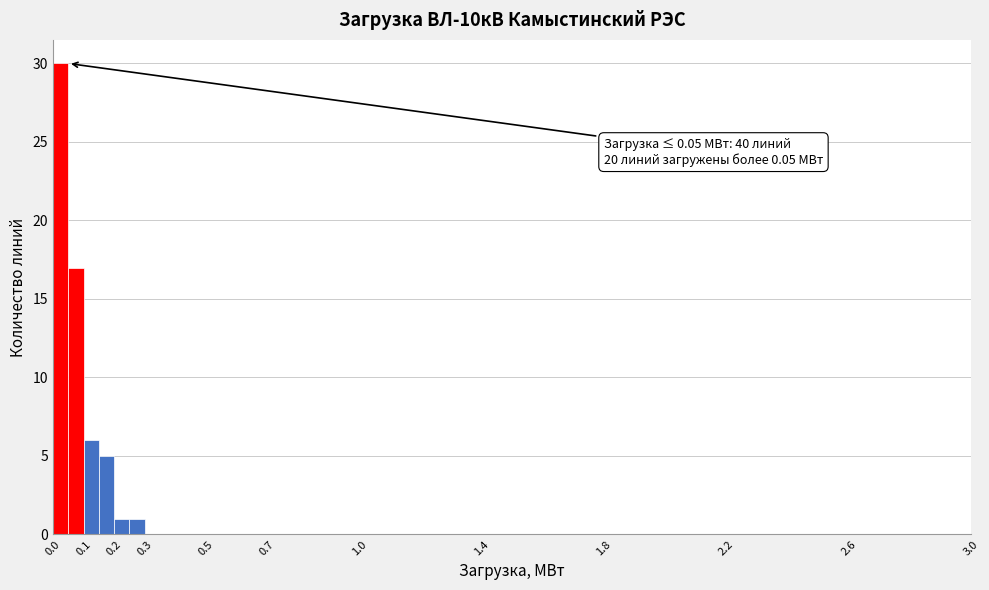

Over which range of the x-axis is the bar tallest?

0.00 to 0.05